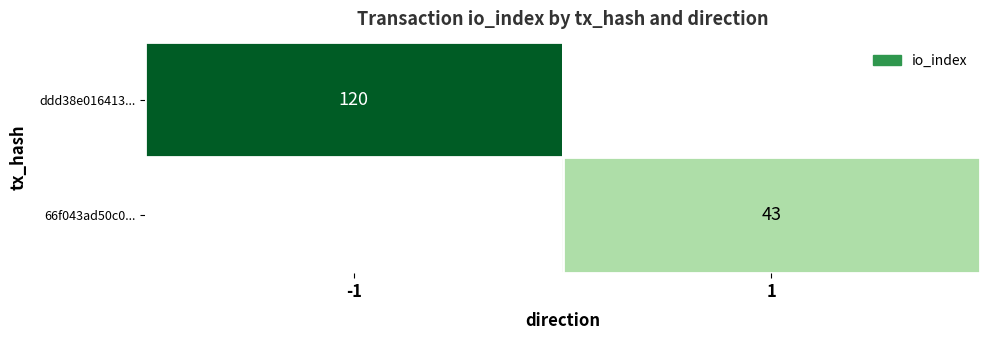

Is it true that ddd38e016413... equals 167 at -1?

False